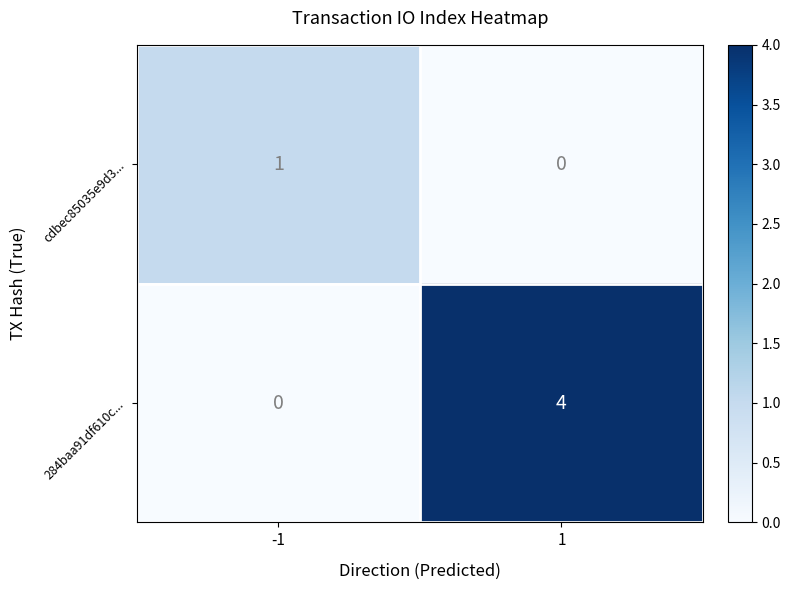

How many values in the 284baa91df610c... series are below 4?

1